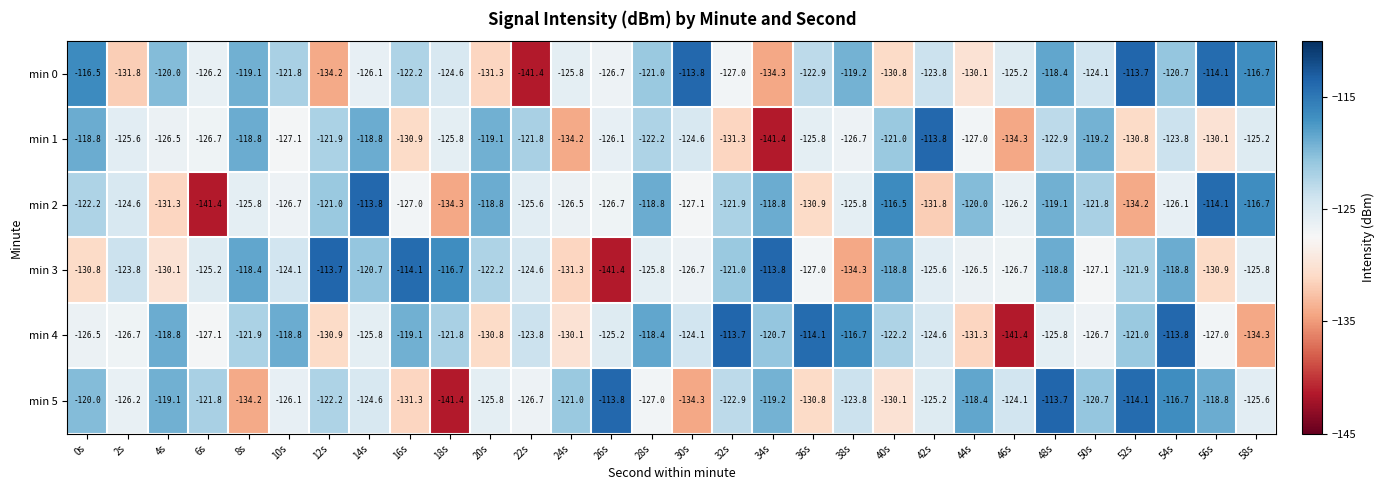

Rank the series at 20s from highest to lowest value.

min 2, min 1, min 3, min 5, min 4, min 0